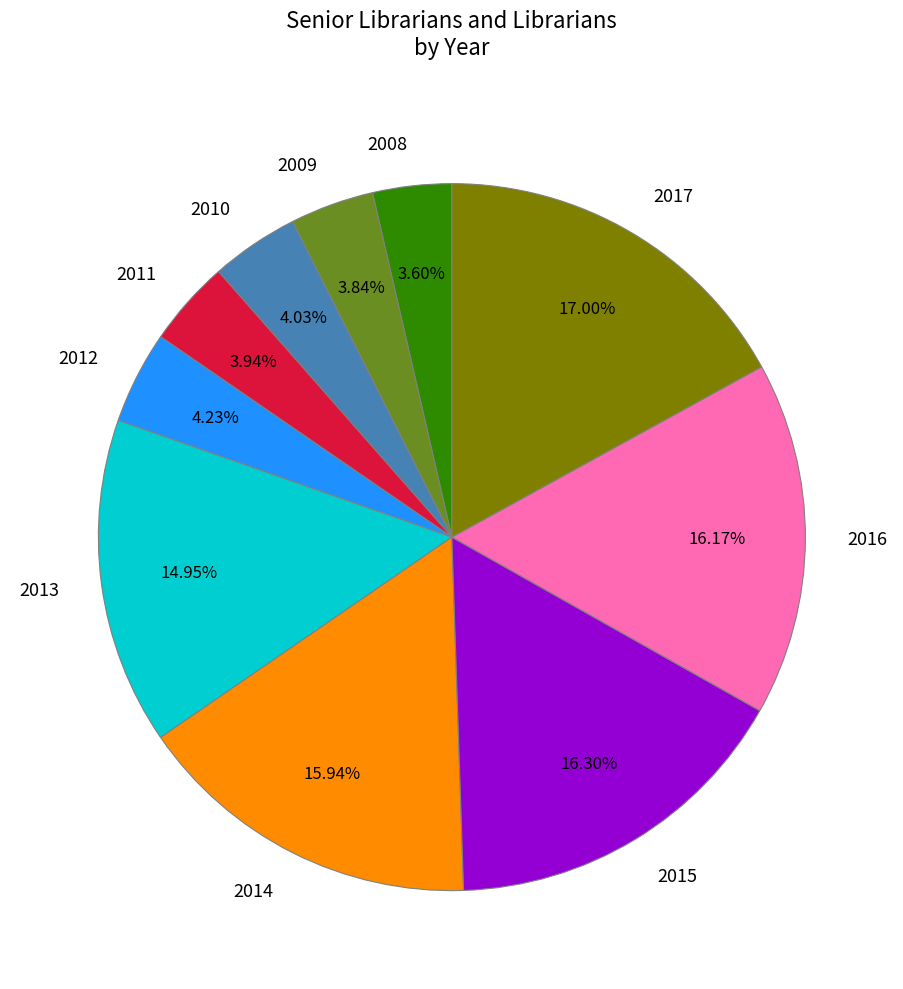

Combined, do 2017 and 2011 account for over 50%?

No